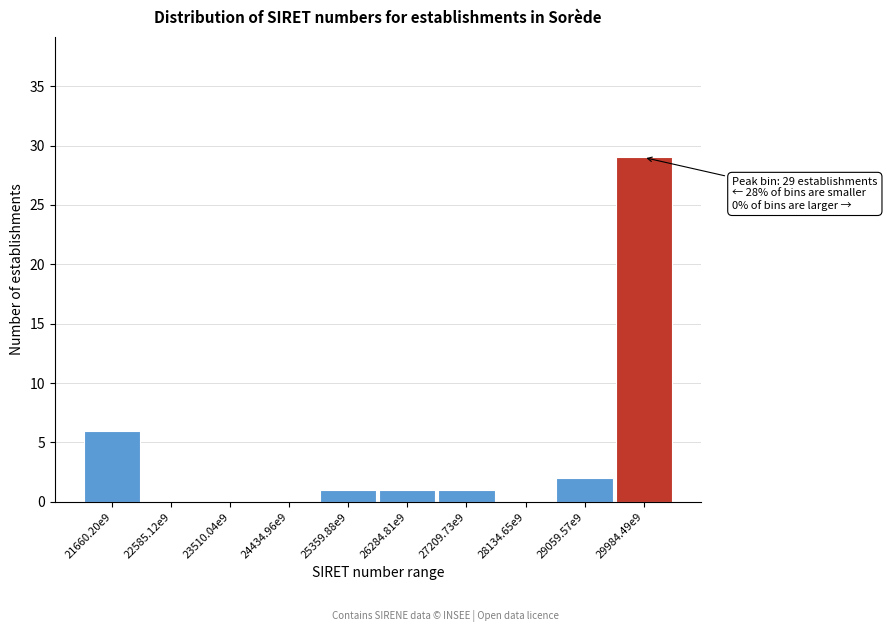

Reading left to right, what are all the values shown in this chart?

21660.20e9=6	22585.12e9=0	23510.04e9=0	24434.96e9=0	25359.88e9=1	26284.81e9=1	27209.73e9=1	28134.65e9=0	29059.57e9=2	29984.49e9=29